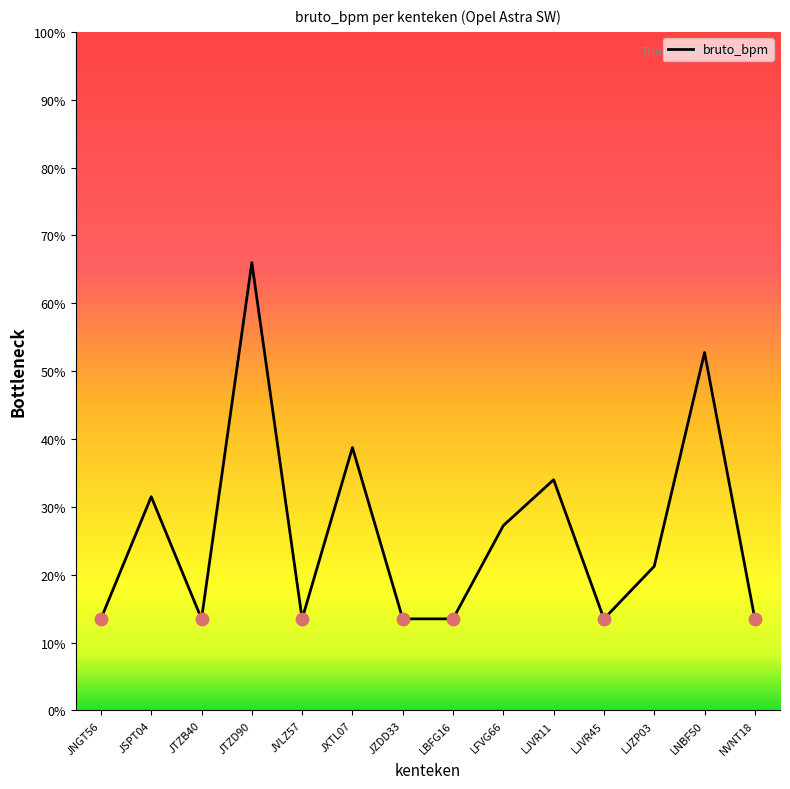

Between NVNT18 and JSPT04, which is larger?

JSPT04